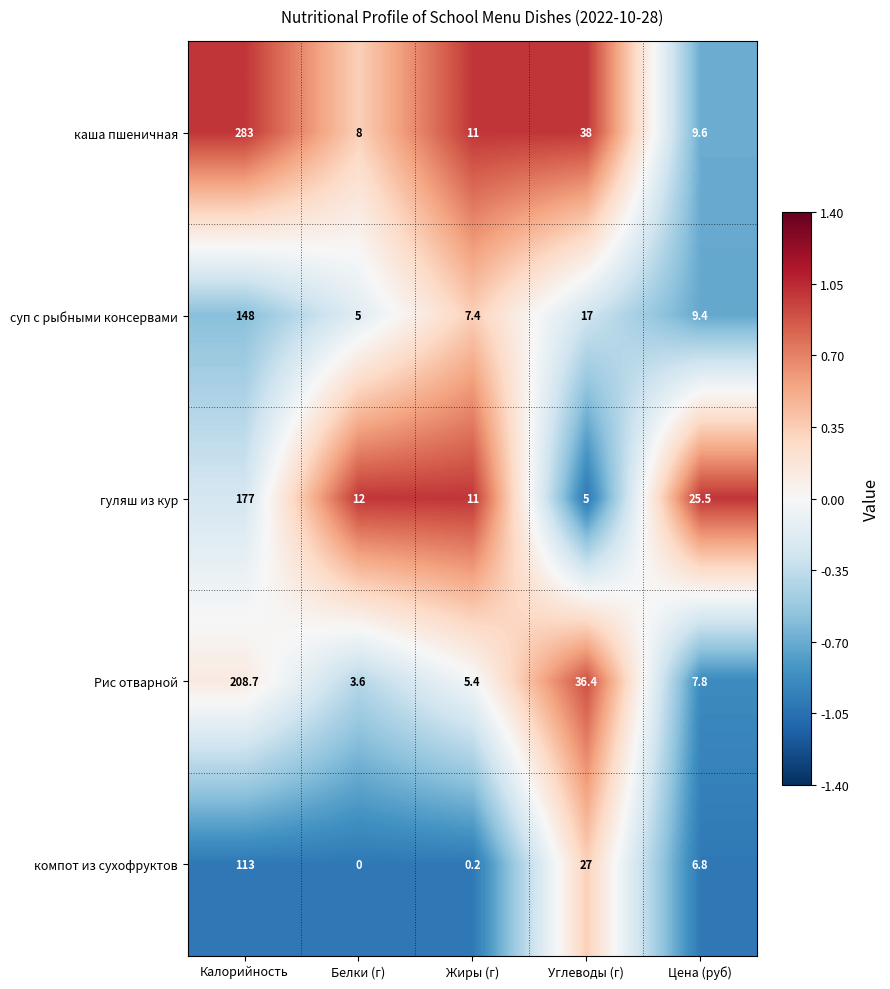

What is the sum of all гуляш из кур values?

230.5